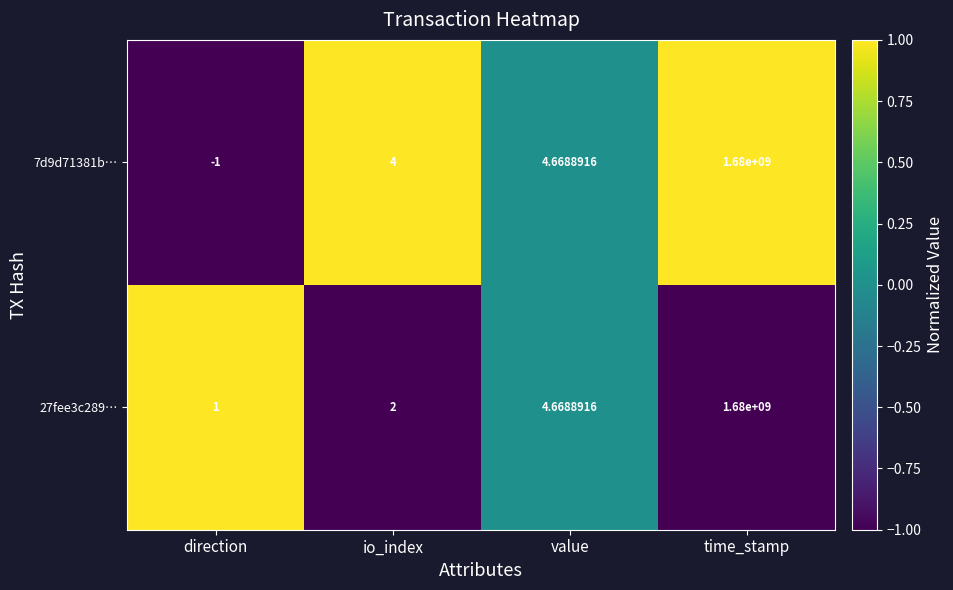

At which category is the sum across all series the highest?

time_stamp